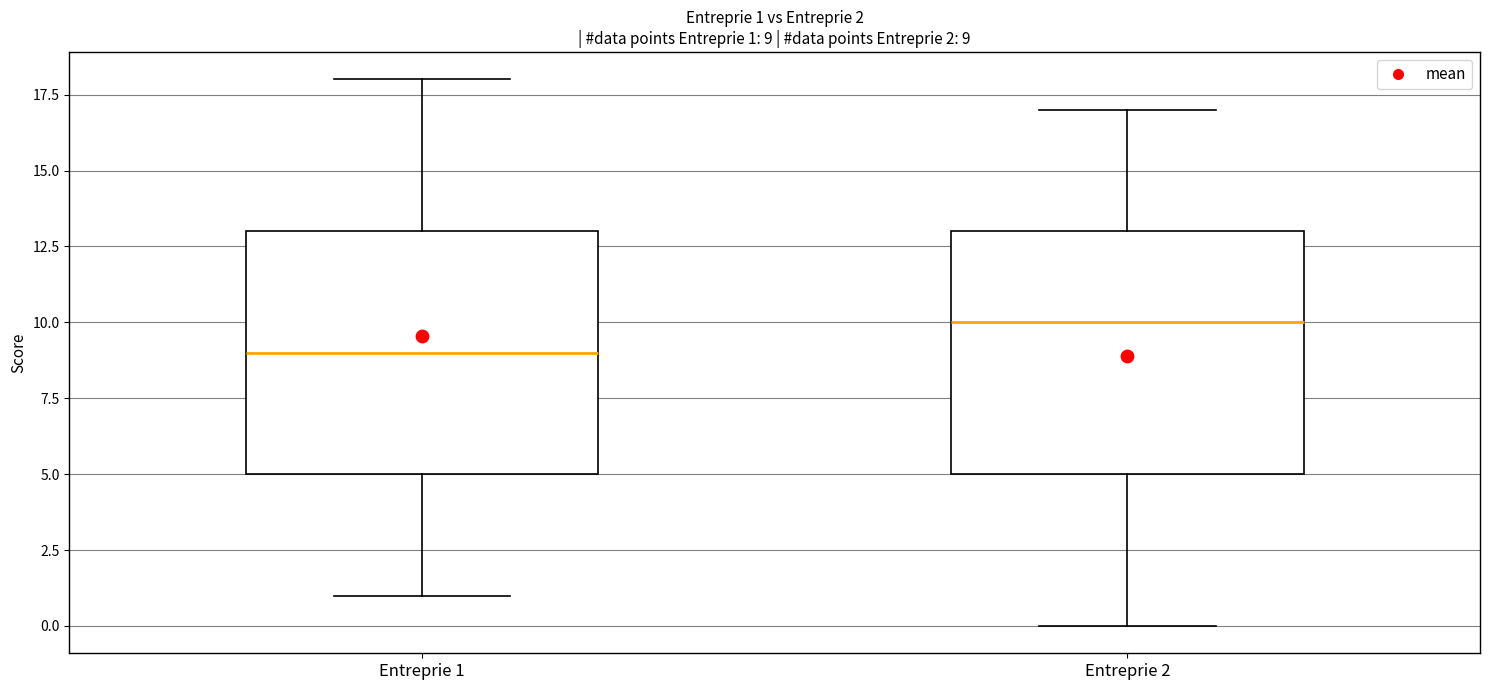

Which box has the highest median line?

Entreprie 2